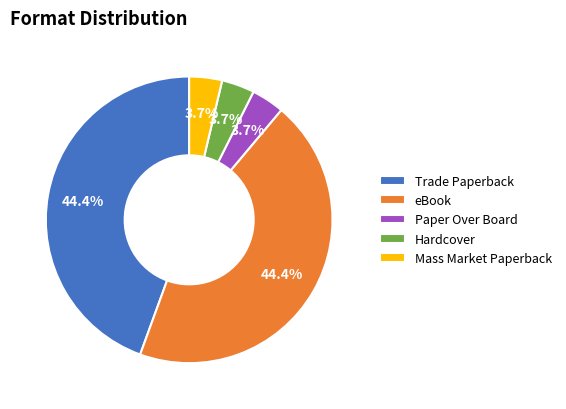

What portion of the pie excludes eBook?

55.6%